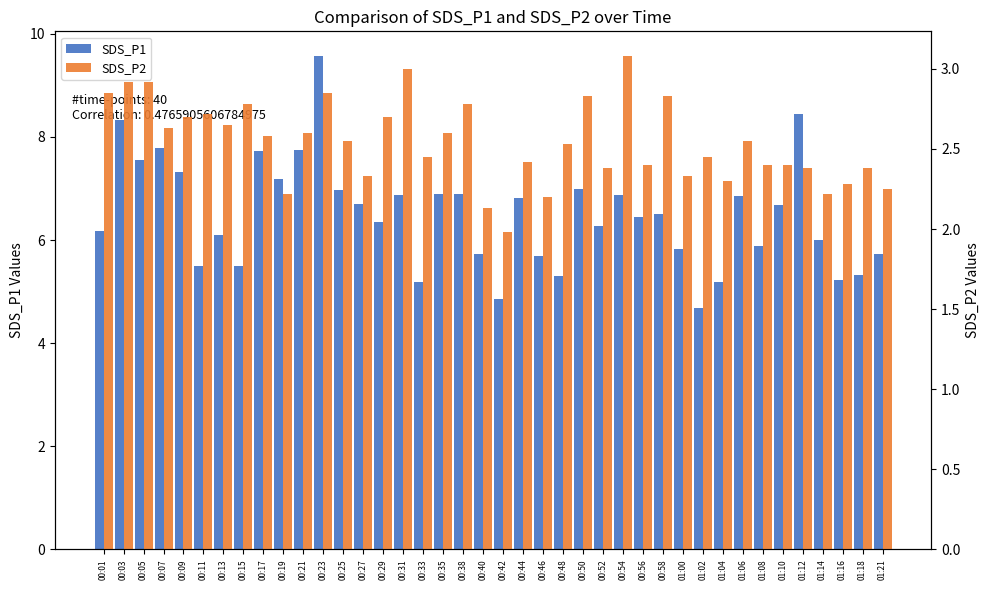

What is the smallest value displayed?

2.0